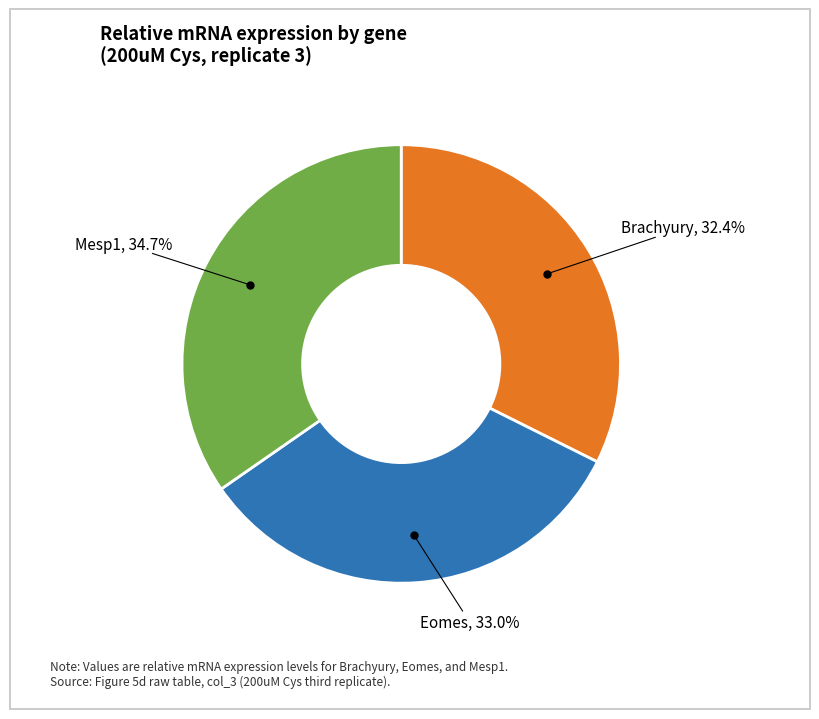

Is there a majority slice in this chart?

No